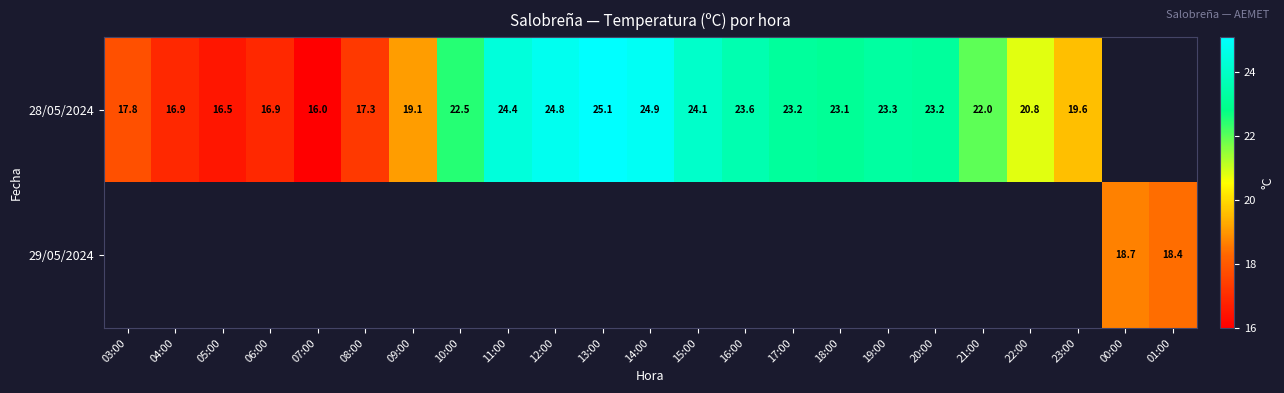

Is it true that 28/05/2024 equals 16.0 at 07:00?

True